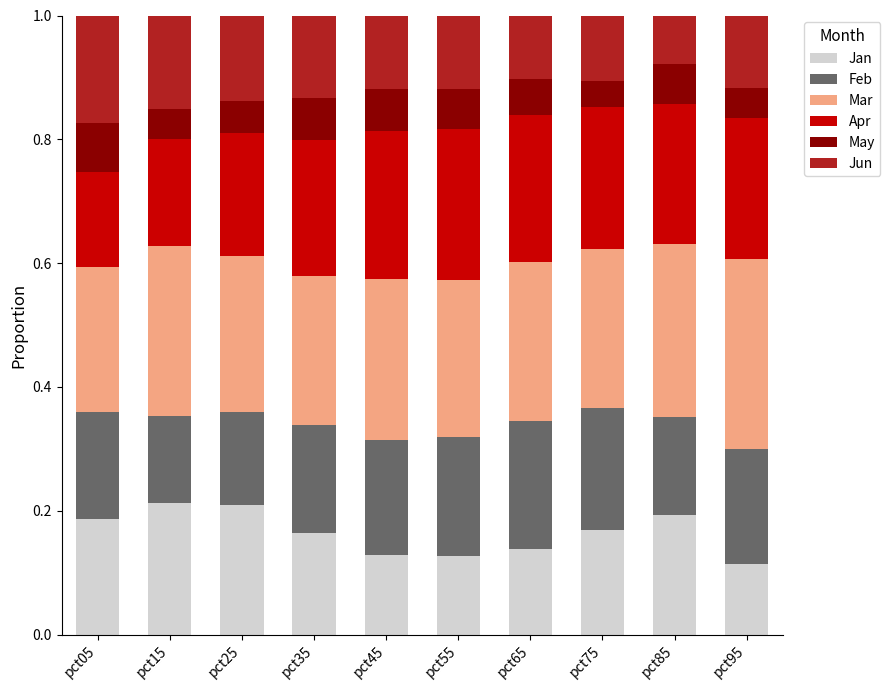

What is the total value across all series at pct85?

1.0